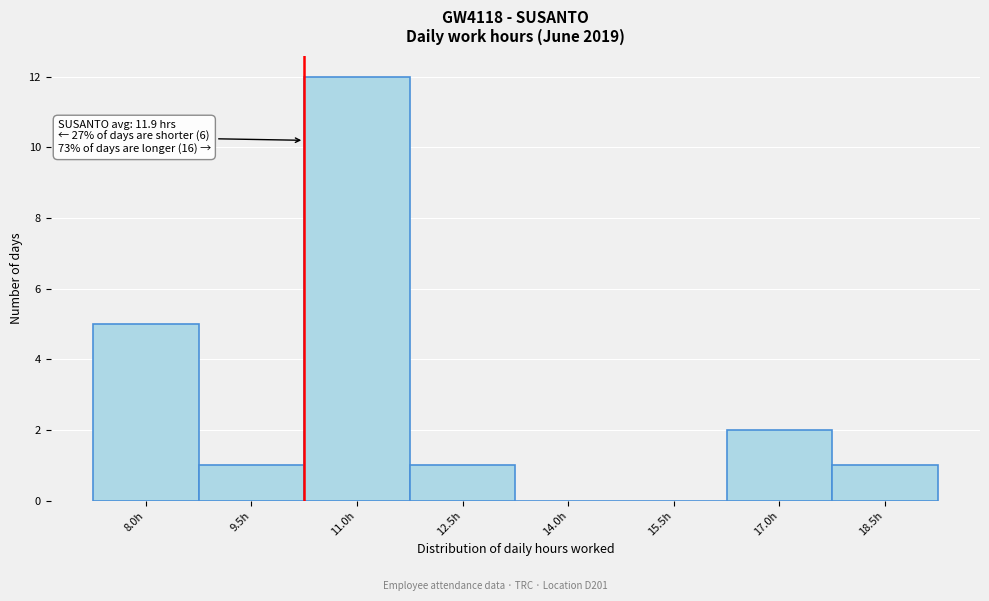

Reading right to left, what are all the values shown in this chart?

18.5h=1	17.0h=2	15.5h=0	14.0h=0	12.5h=1	11.0h=12	9.5h=1	8.0h=5